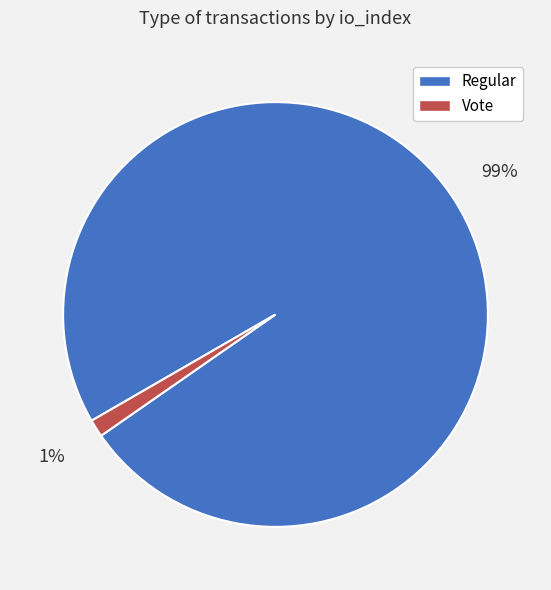

Which has a higher value, Vote or Regular?

Regular